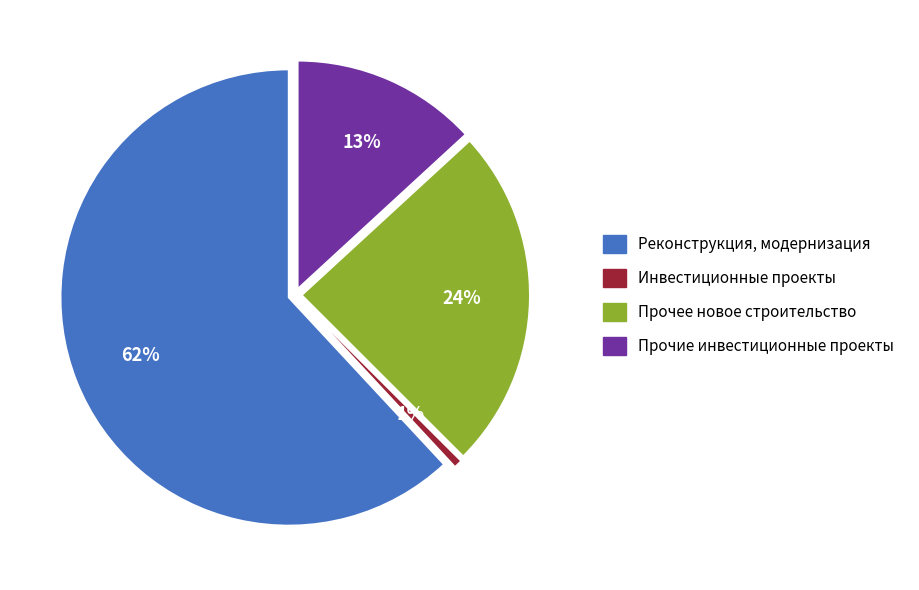

What is the total percentage of Реконструкция, модернизация and Прочее новое строительство?

86.2%